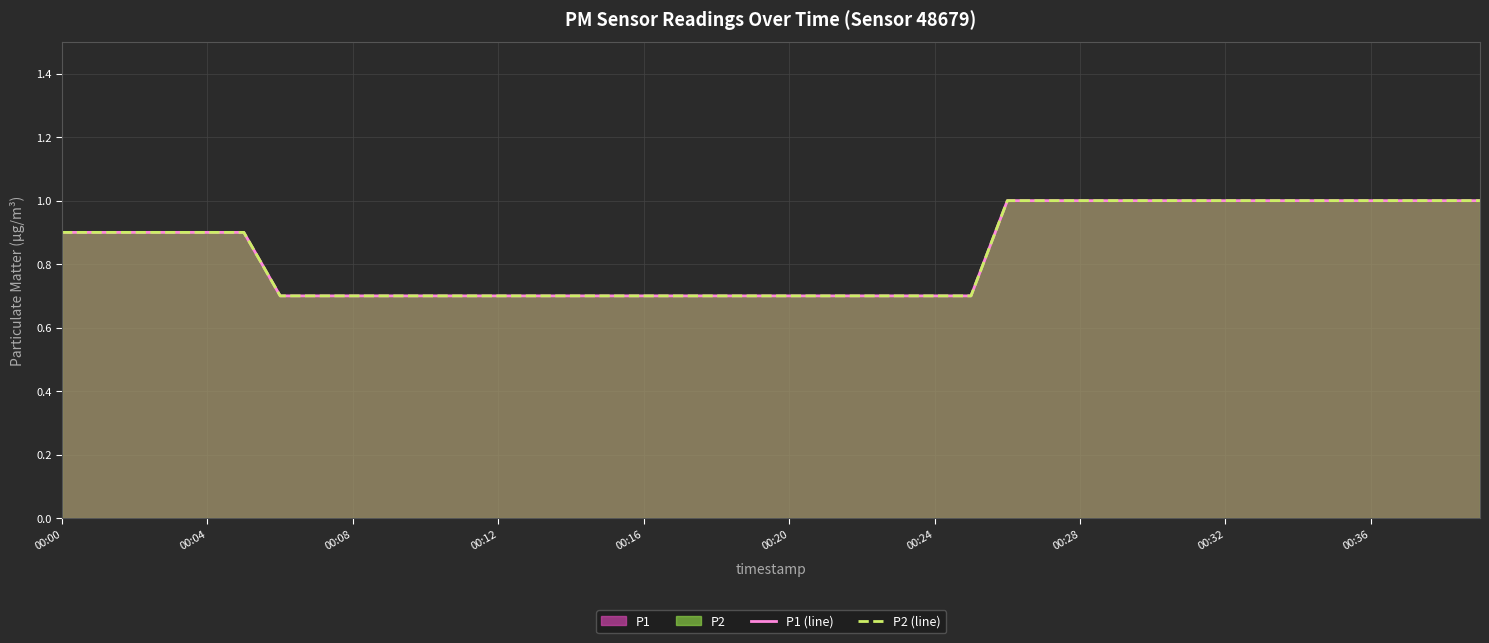

What is the value of the P2 (line) point at the 26th from the left?

0.7